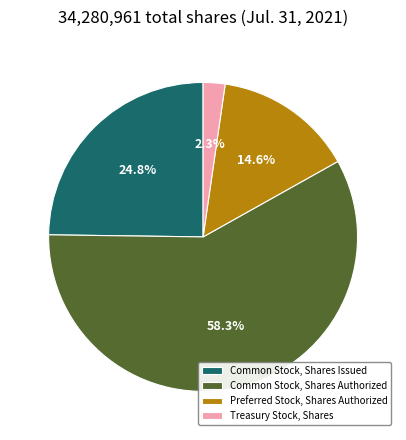

Which slice is the smallest?

Treasury Stock, Shares